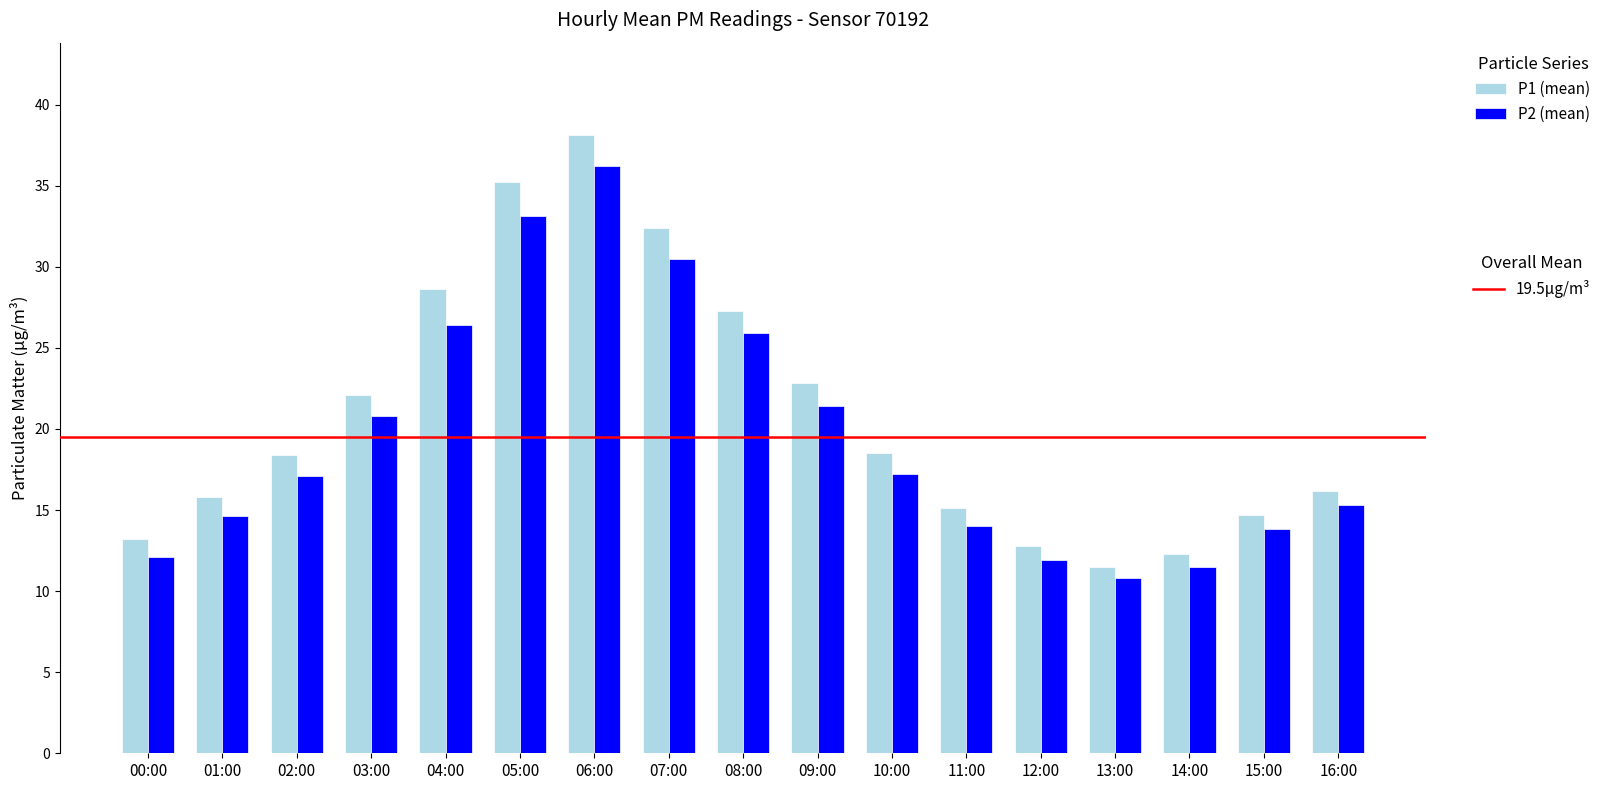

At which category is the sum across all series the highest?

06:00